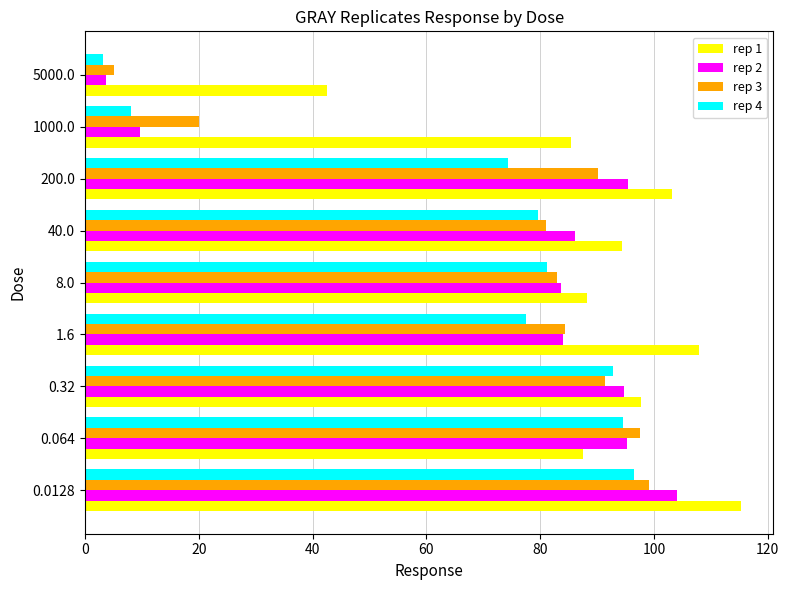

How many series are shown in this chart?

4